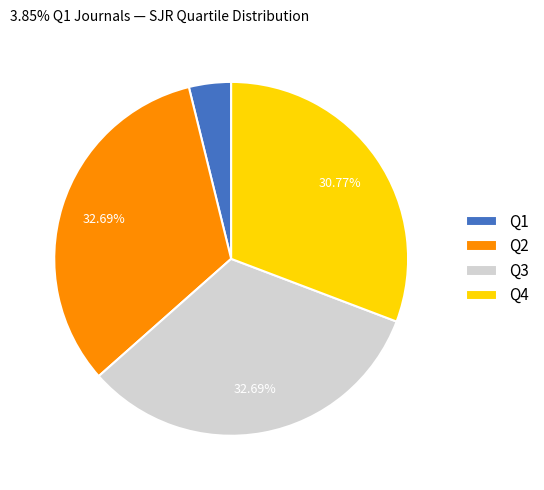

How many segments does this pie chart have?

4